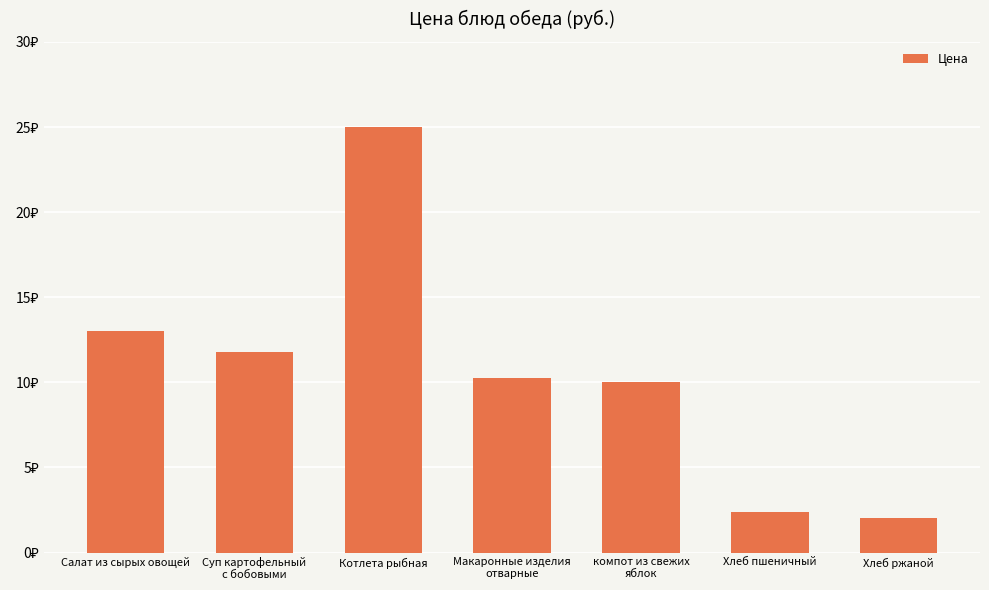

What is the label of the 3rd bar from the left?

Котлета рыбная